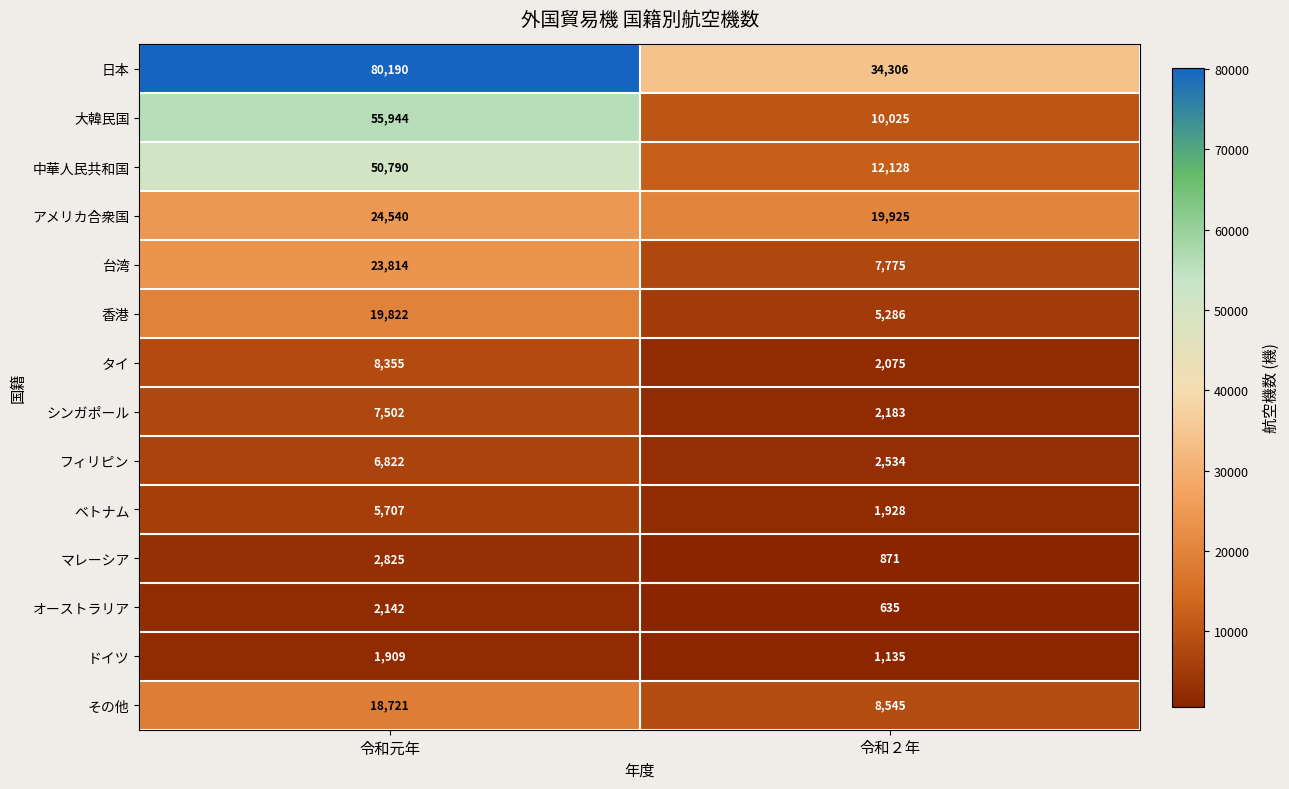

Between 令和元年 and 令和２年, which series saw the biggest shift?

大韓民国